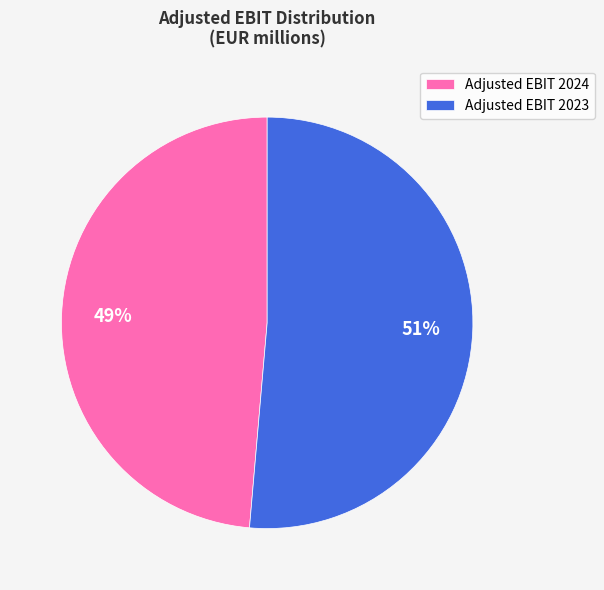

Rank the categories by value from highest to lowest.

Adjusted EBIT 2023, Adjusted EBIT 2024